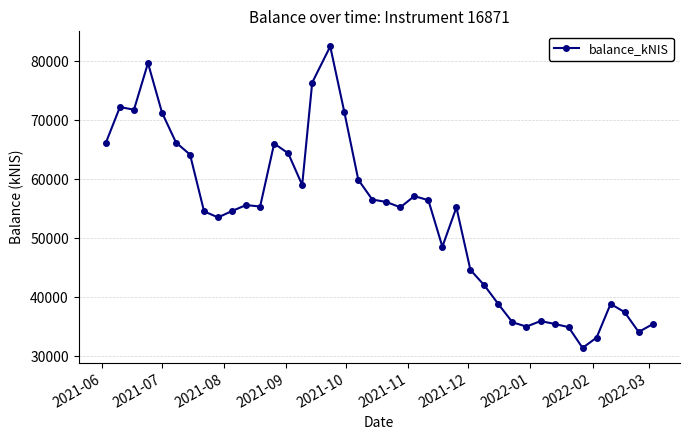

What is the greatest value displayed?

82530.8